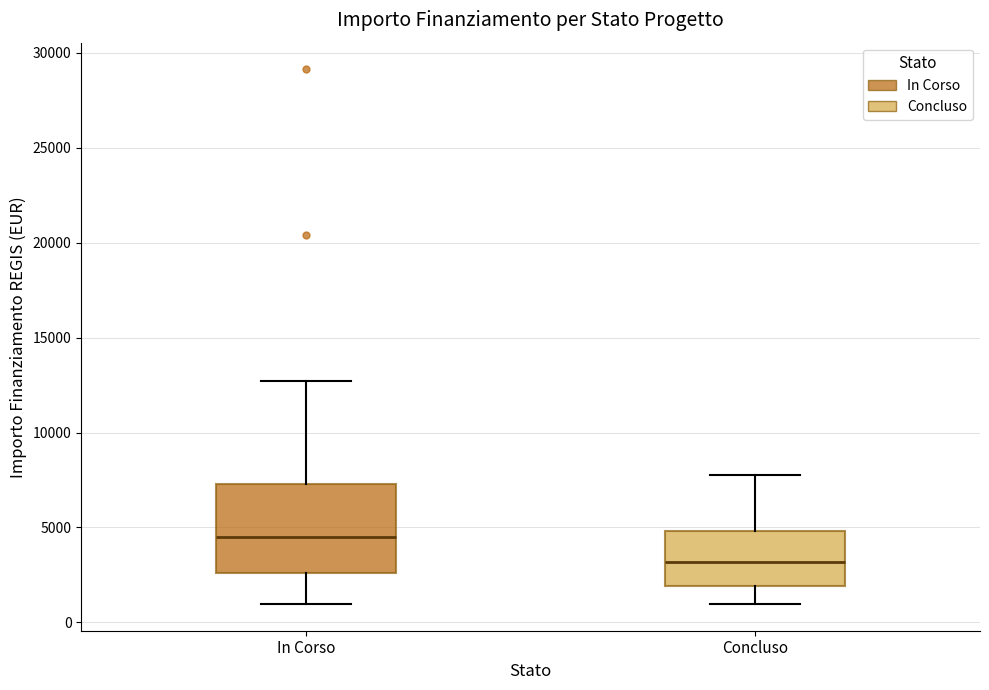

Reading left to right, transcribe this box plot: for each box, give where its median line is, the range the box spans, and where its two whiskers end, as read against the y-axis. The values are not printed on the chart, so give them approximately, as read against the axis.

In Corso: median 4500, box 2500 to 7500, whiskers 1000 to 12500
Concluso: median 3000, box 2000 to 5000, whiskers 1000 to 8000